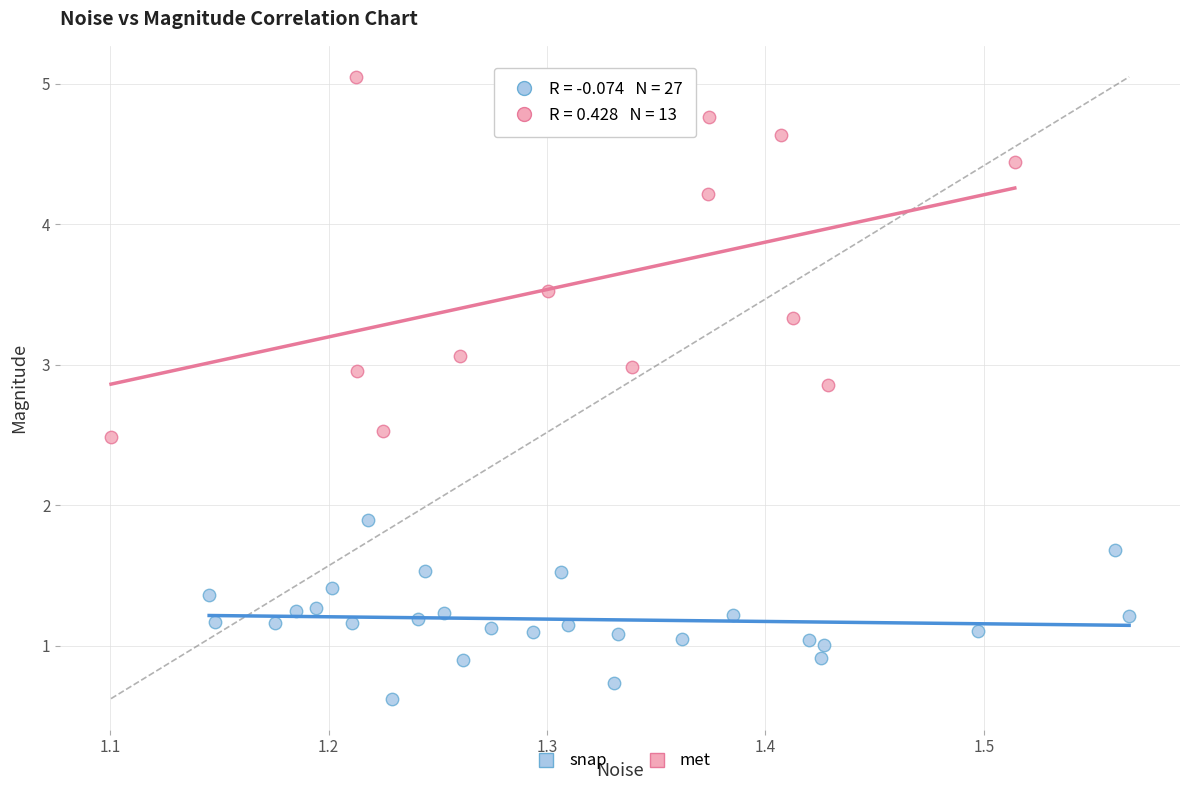

What are all the series names shown in the legend?

snap, met